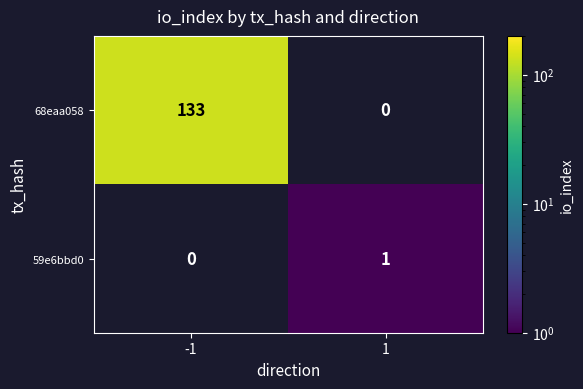

Rank the series at -1 from highest to lowest value.

68eaa058, 59e6bbd0